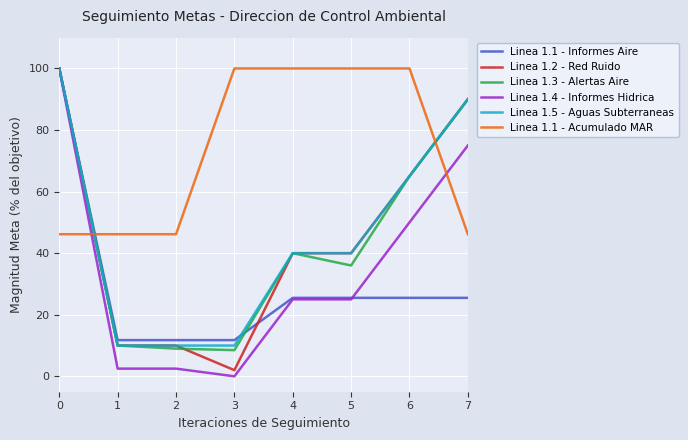

Between which two adjacent categories do Linea 1.2 - Red Ruido and Linea 1.1 - Acumulado MAR first intersect?

0 and 1